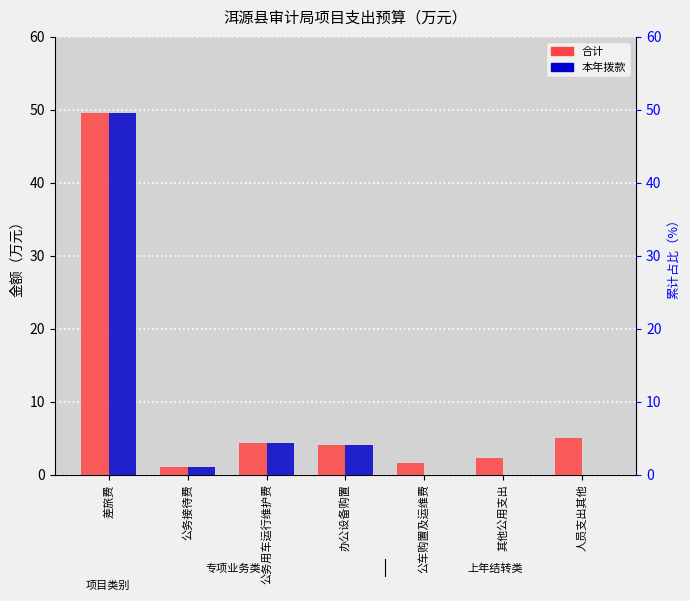

Which category has the highest value in the 合计 series?

差旅费